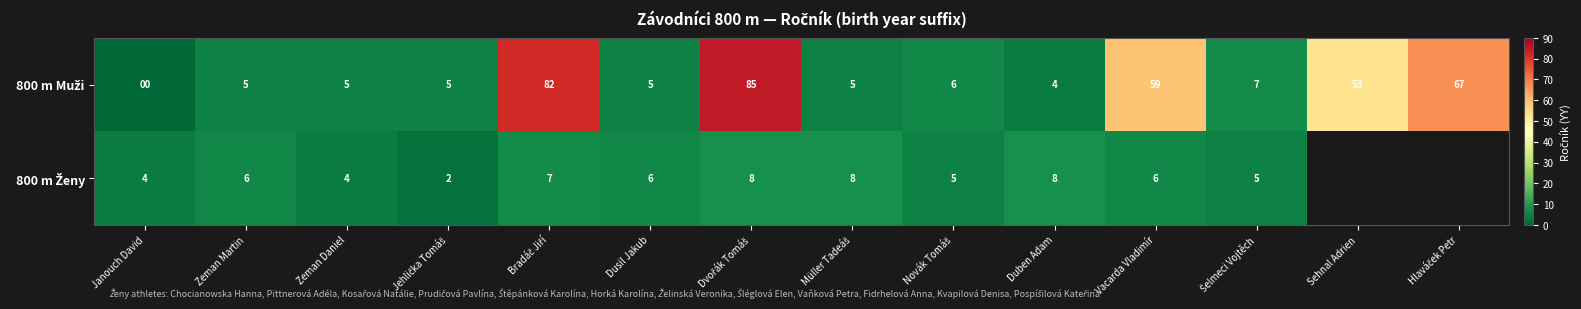

At how many categories does at least one series exceed 78?

2